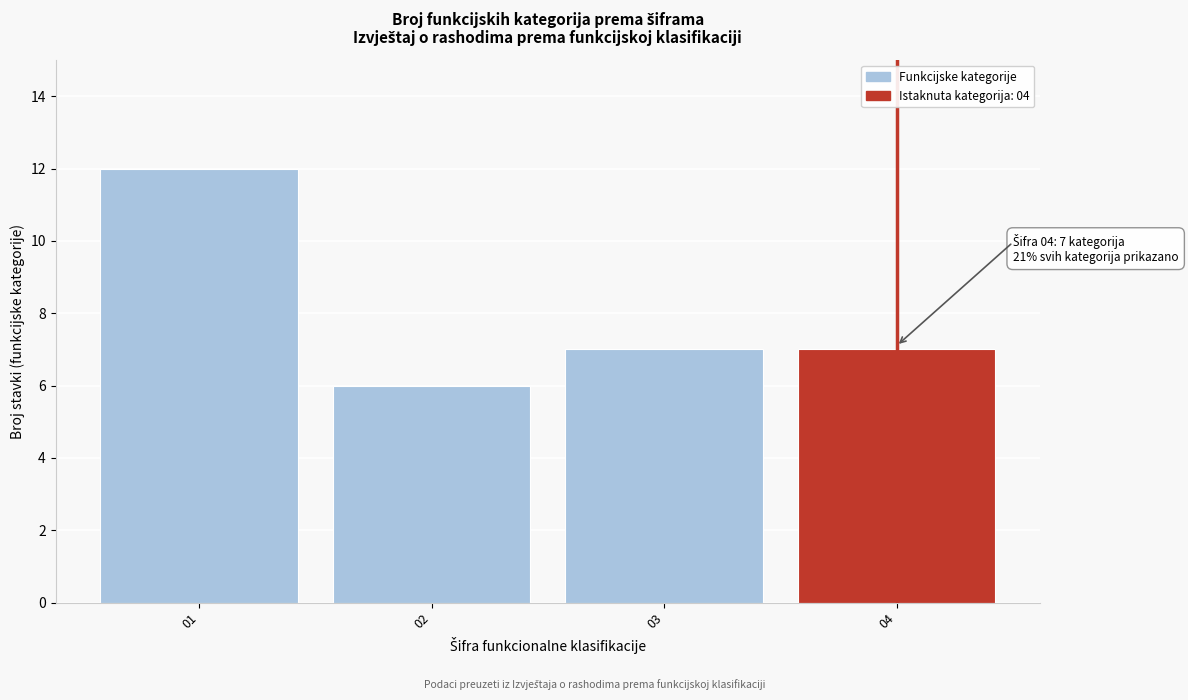

Reading left to right, what are all the values shown in this chart?

12	6	7	7